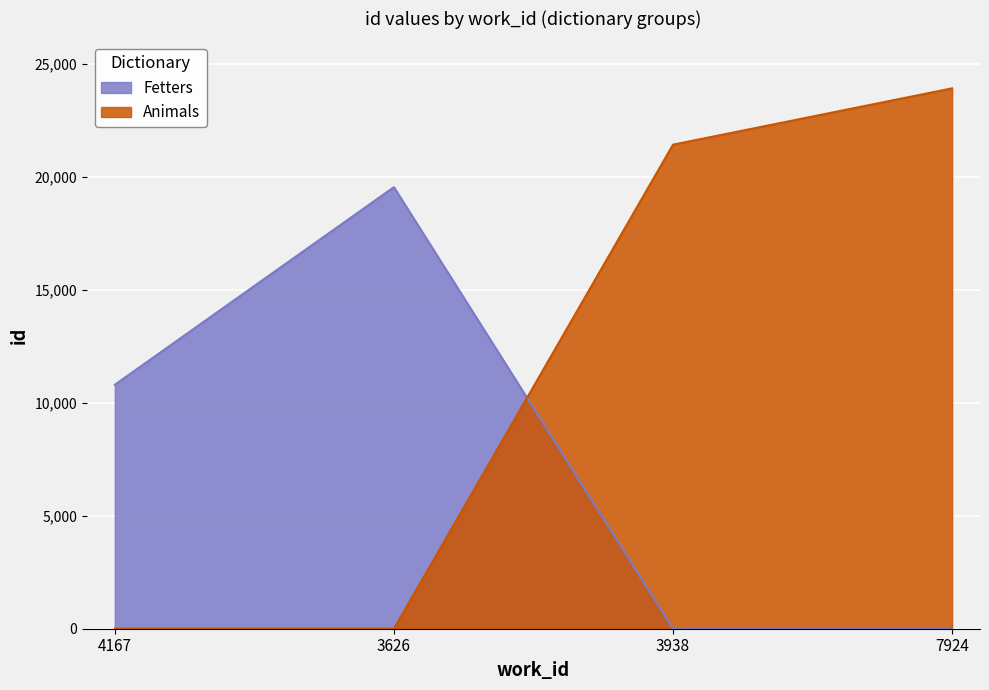

Is the value of Animals at 4167 greater than the value of Fetters at 4167?

No